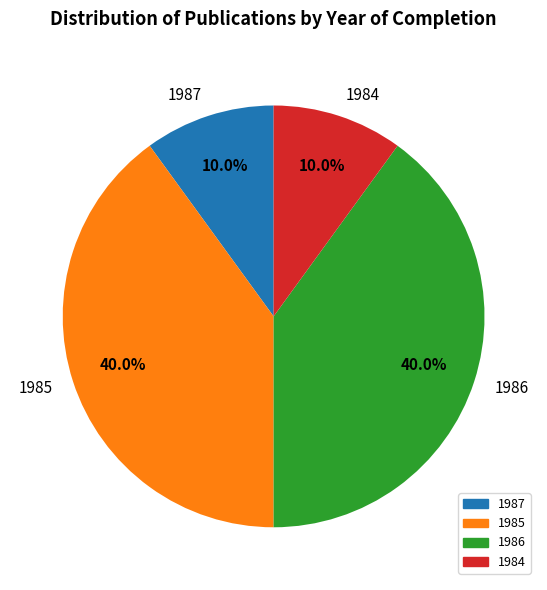

Between 1985 and 1987, which is larger?

1985